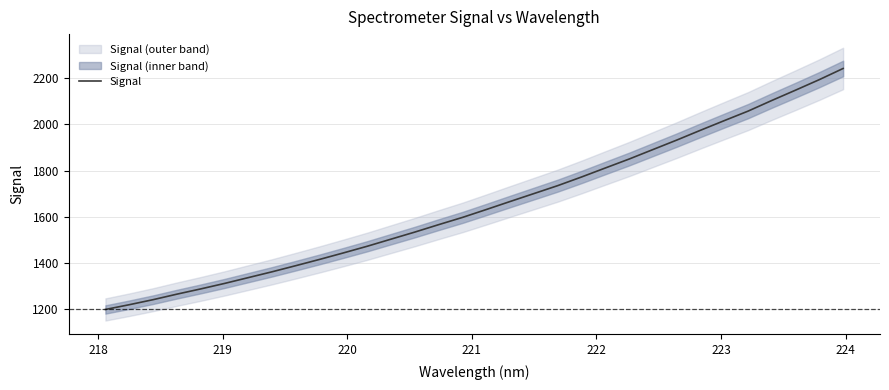

Count the number of values greater than 1631.

16